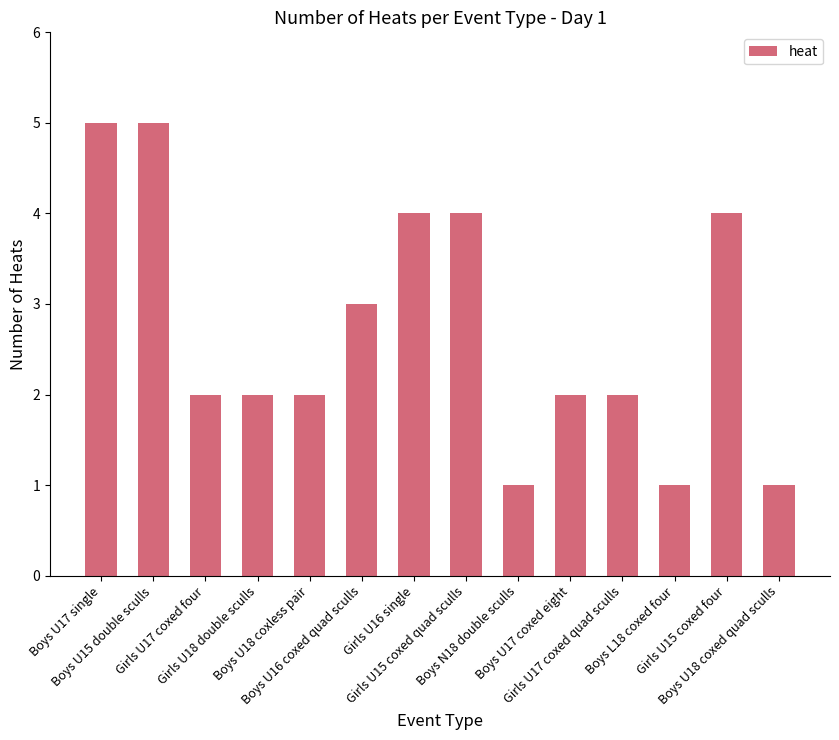

What is the greatest value displayed?

5